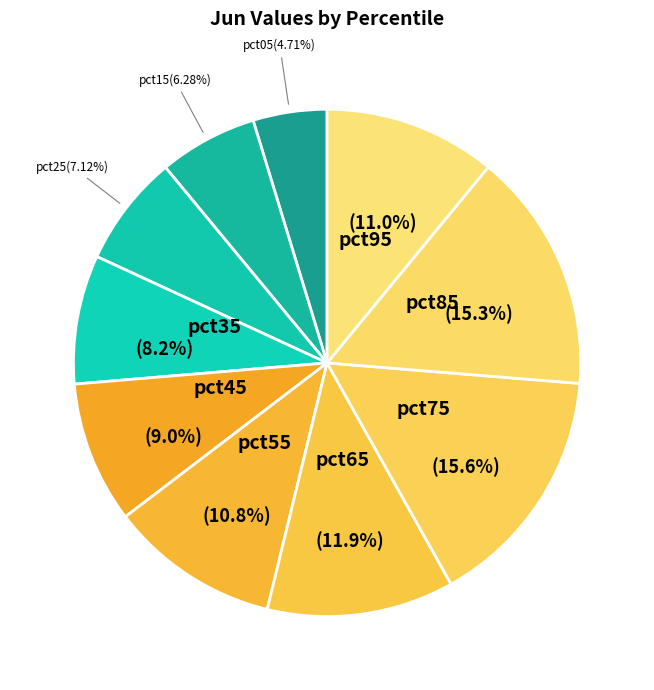

What is the smallest slice in the pie chart?

pct05